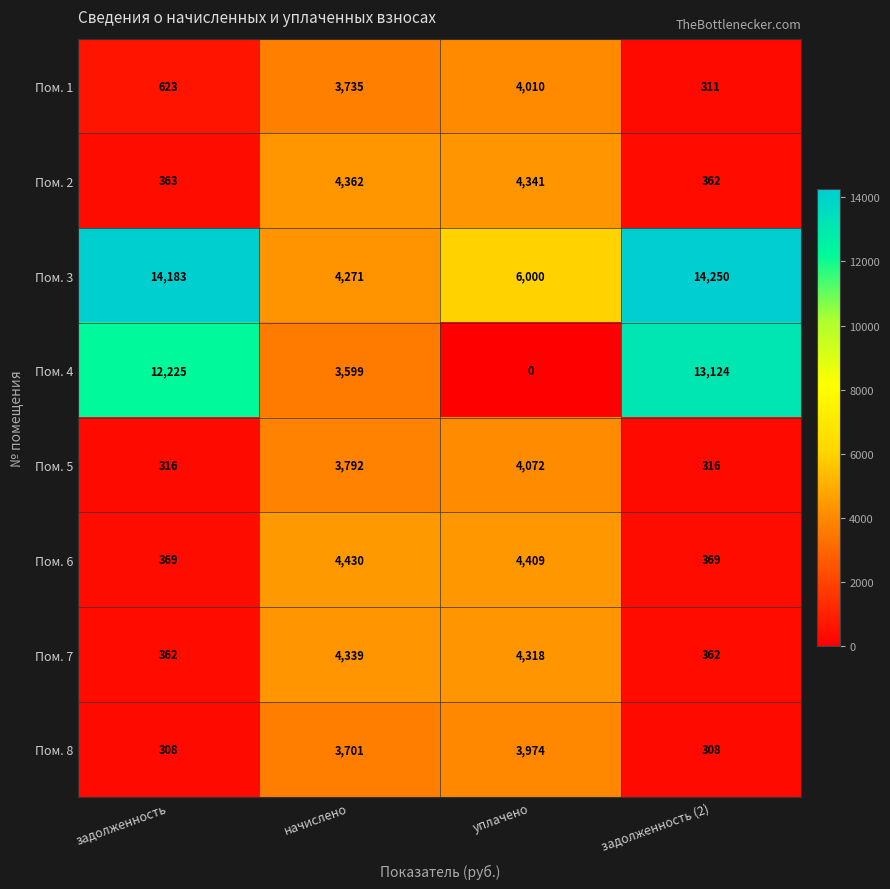

Which series has the widest spread of values?

Пом. 4